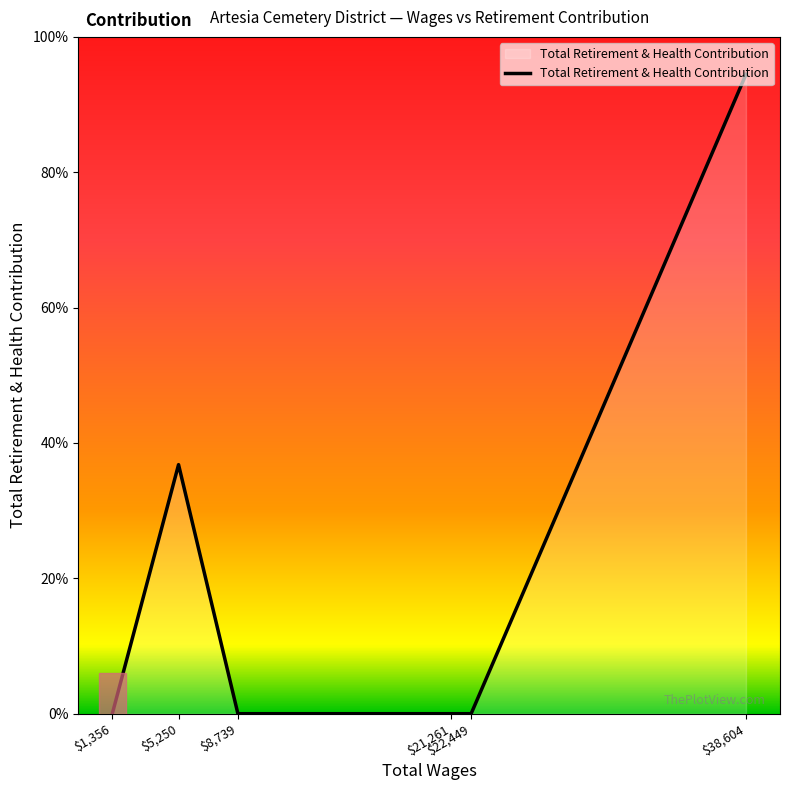

Does the chart display data point markers on the line(s)?

No